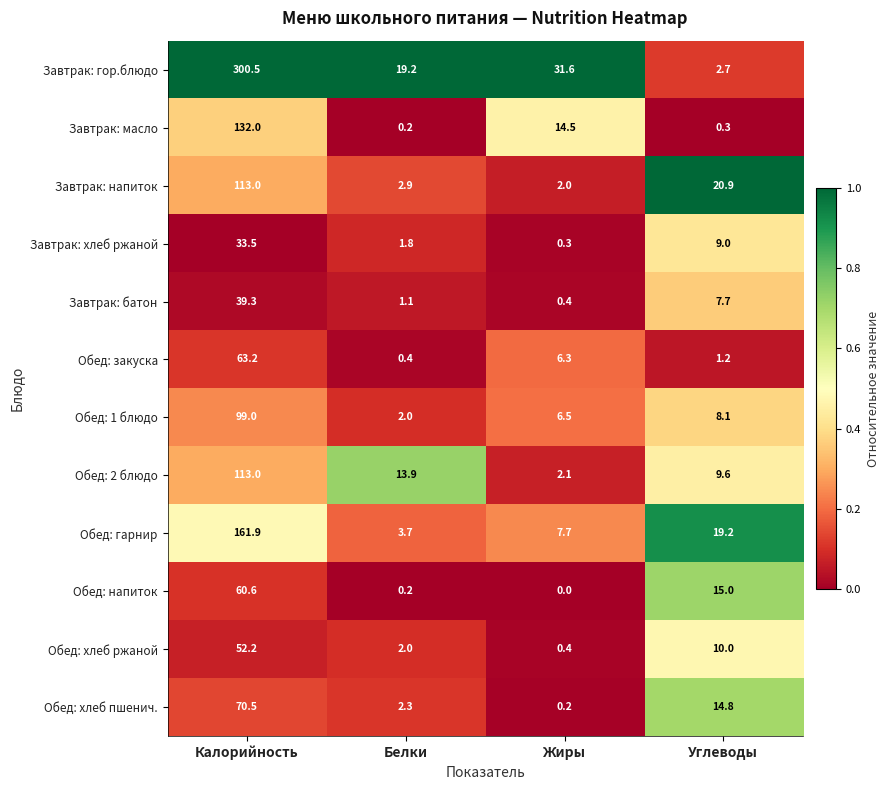

Between Калорийность and Белки, which series saw the biggest shift?

Завтрак: гор.блюдо